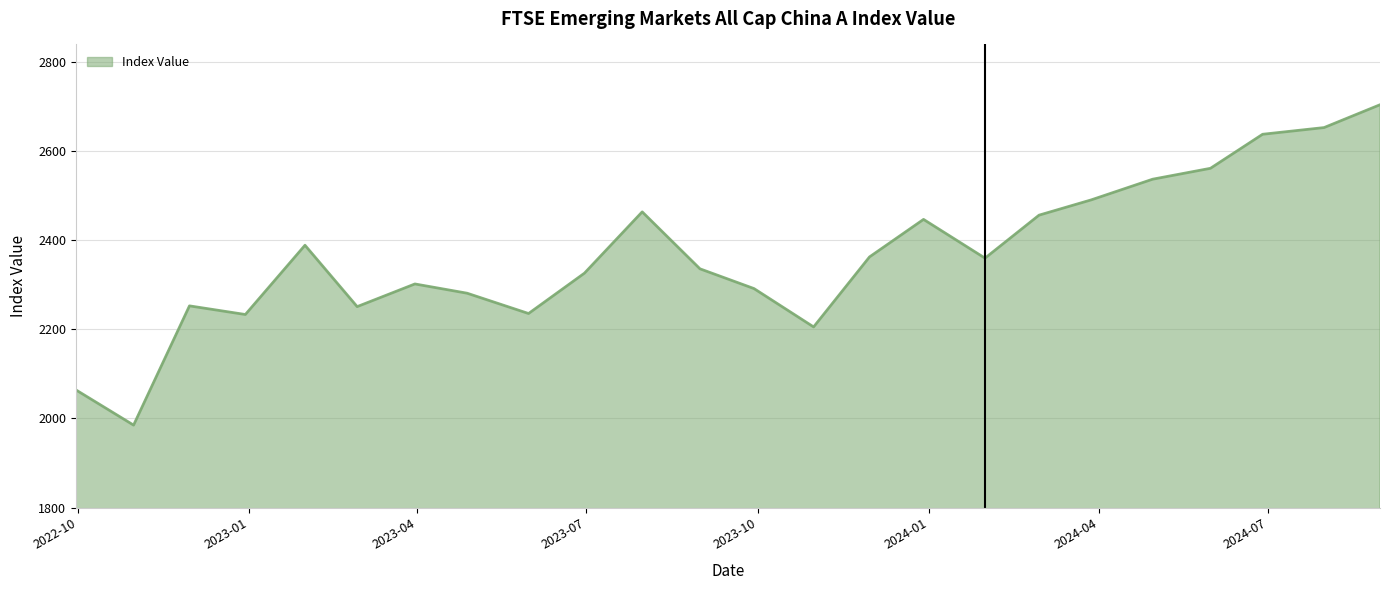

What is the maximum value shown in the chart?

2703.1